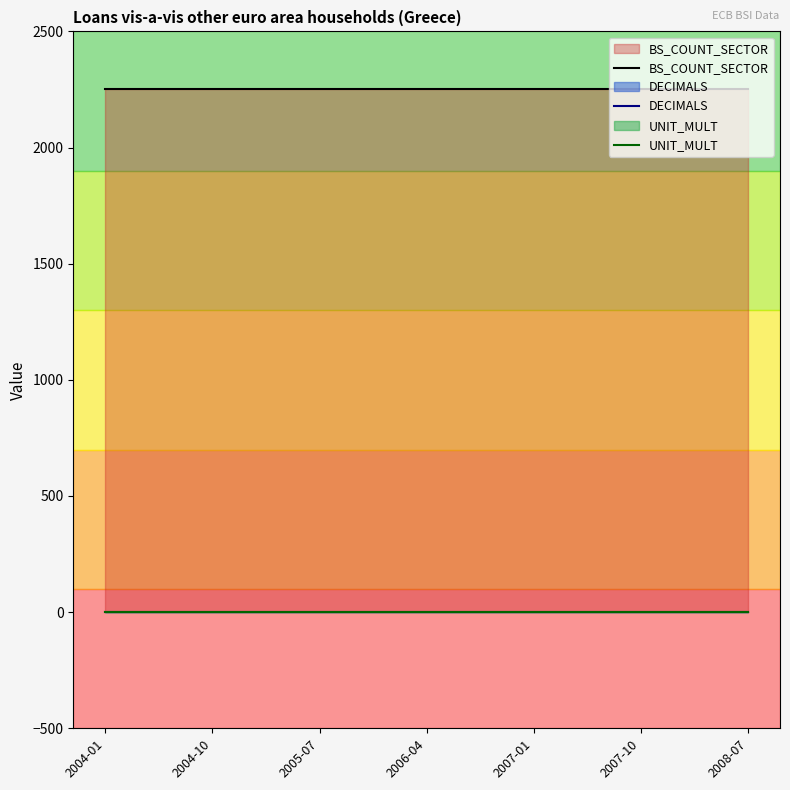

List the series in order of their peak value, highest first.

BS_COUNT_SECTOR, DECIMALS, UNIT_MULT